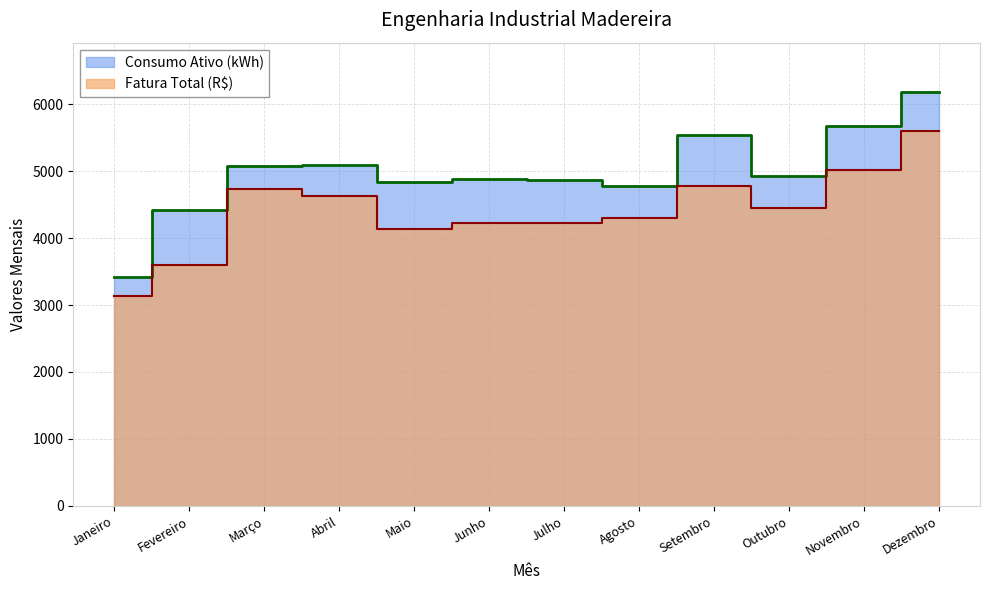

What is the spread (max minus min) of values at Fevereiro?

815.7